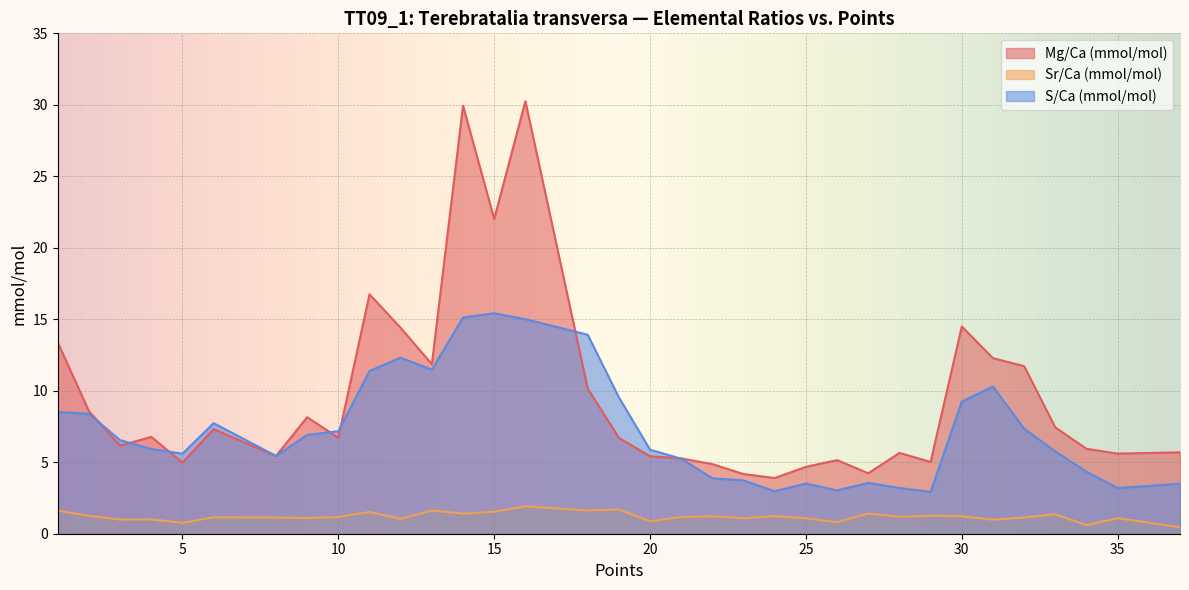

What is the value of the Mg/Ca (mmol/mol) point at the 31st from the left?

7.4